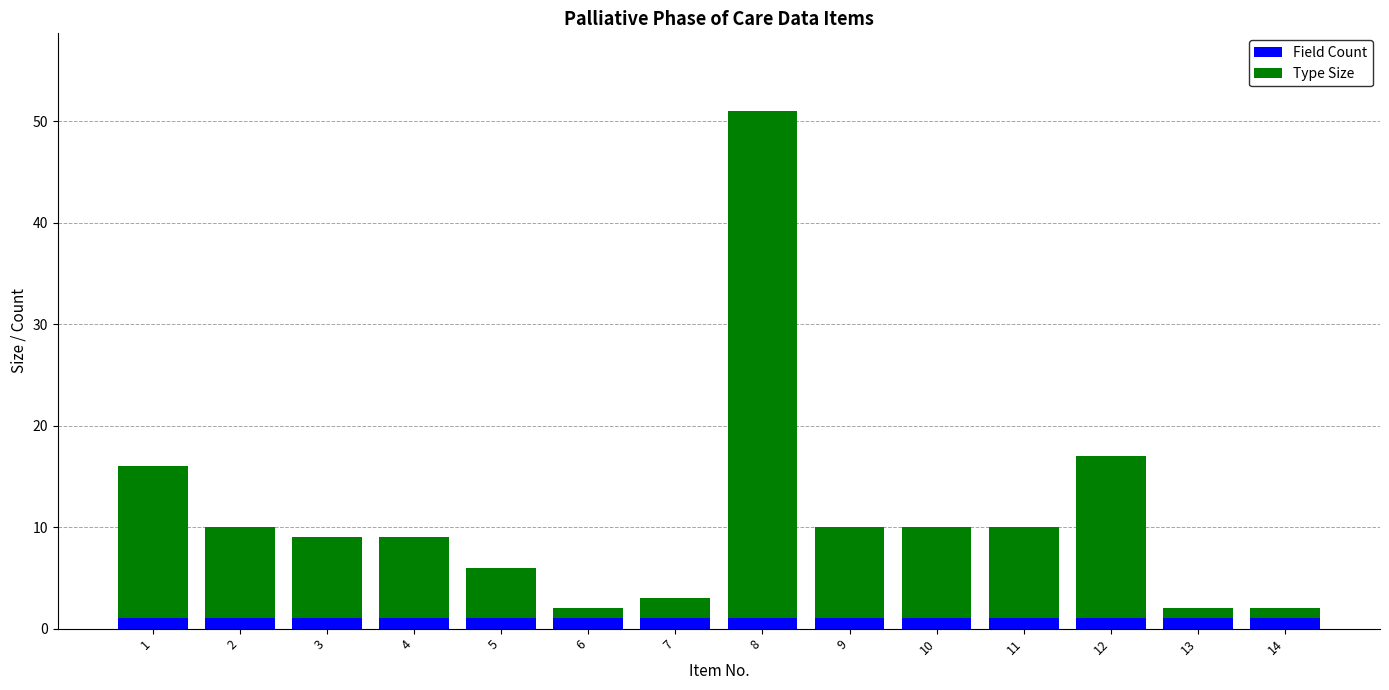

At which category is the sum across all series the highest?

8